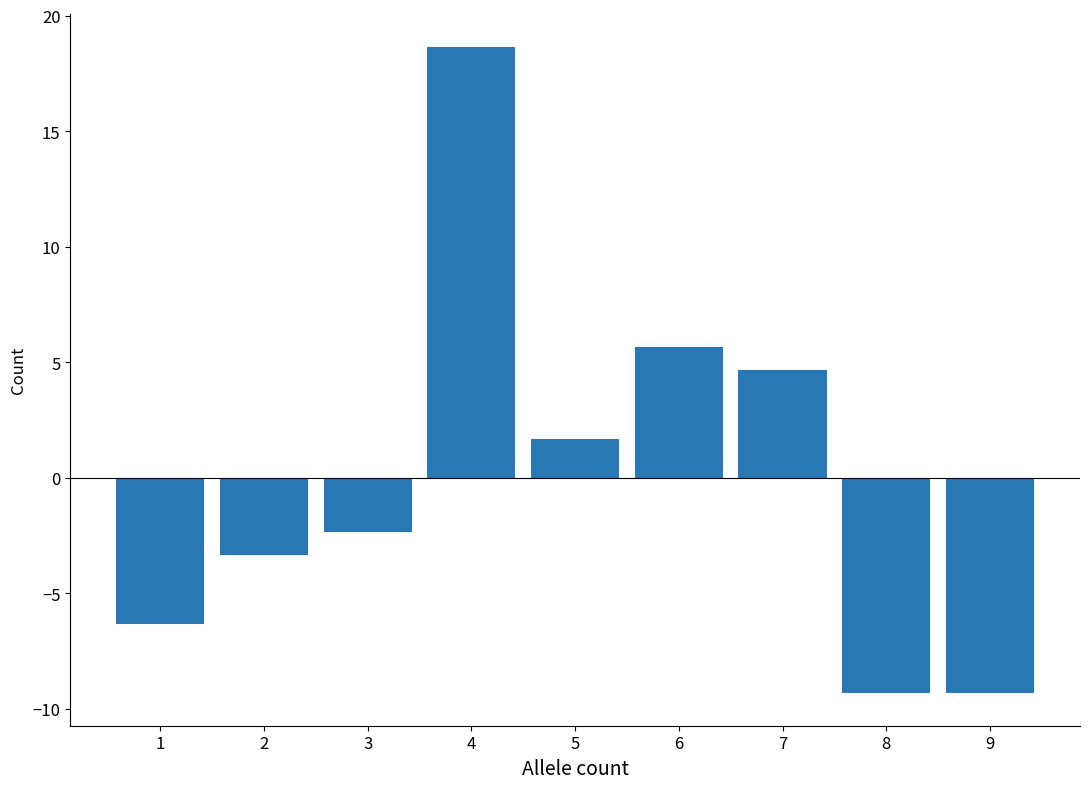

Reading left to right, transcribe all the data shown in this chart.

-6.3	-3.3	-2.3	18.7	1.7	5.7	4.7	-9.3	-9.3